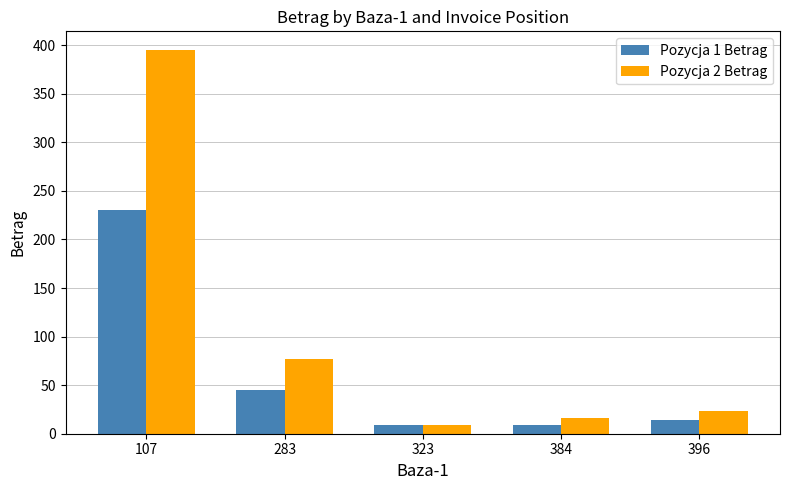

How many distinct data groups are displayed?

2